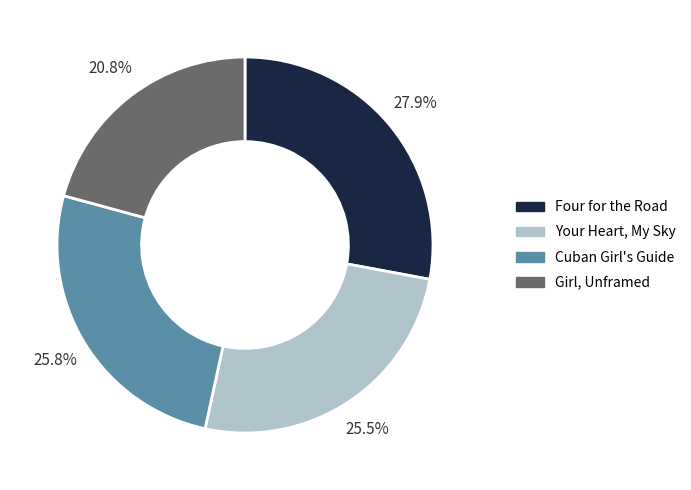

Which has a higher value, Four for the Road or Girl, Unframed?

Four for the Road